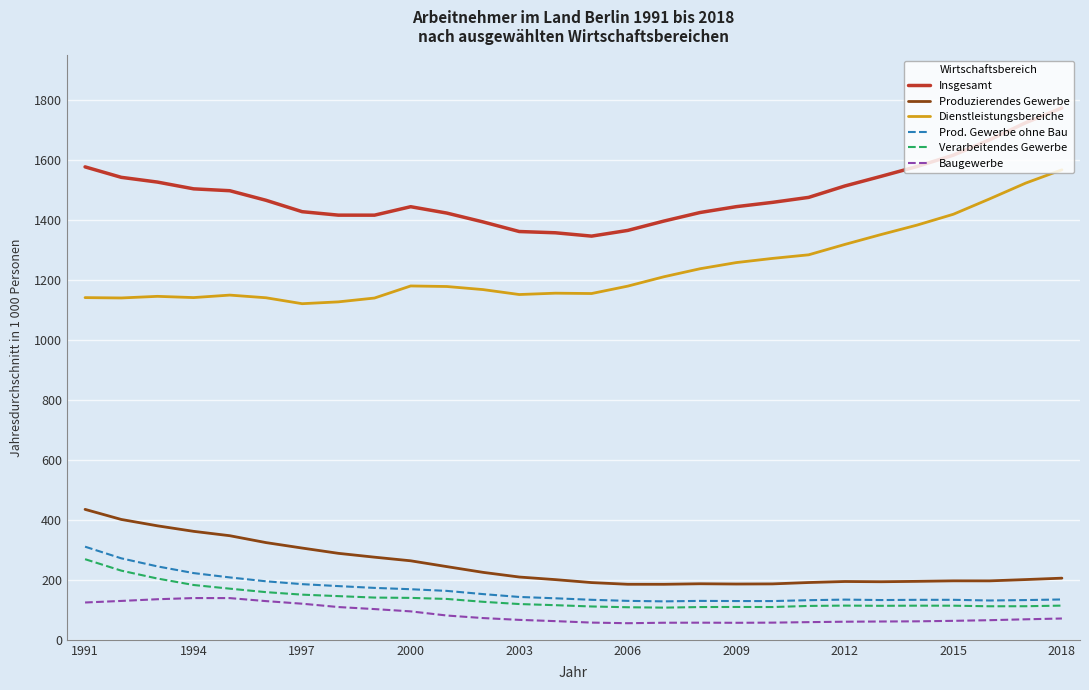

What is the minimum value for Baugewerbe?

55.4